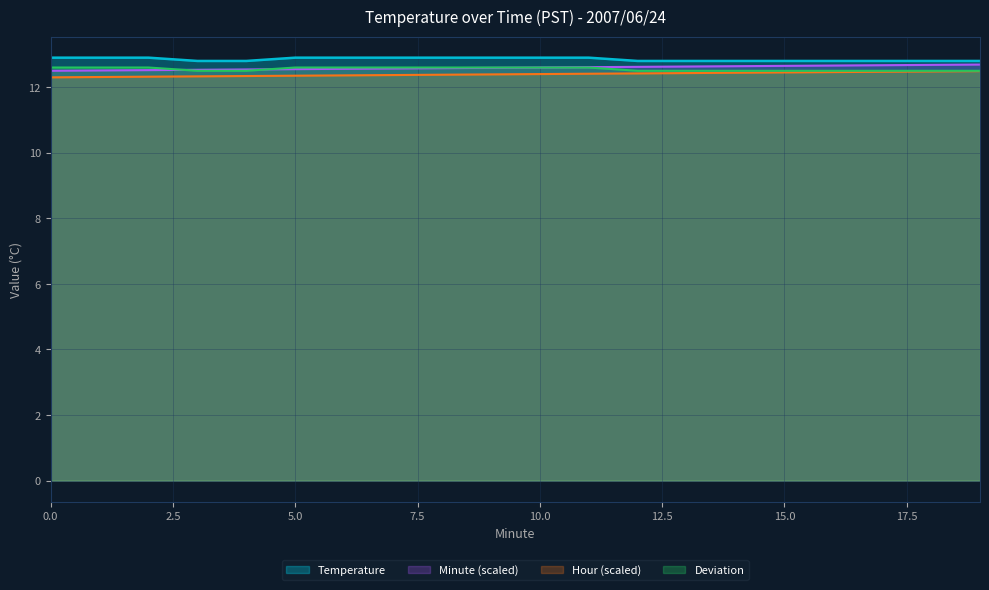

How many categories are shown in the chart?

20